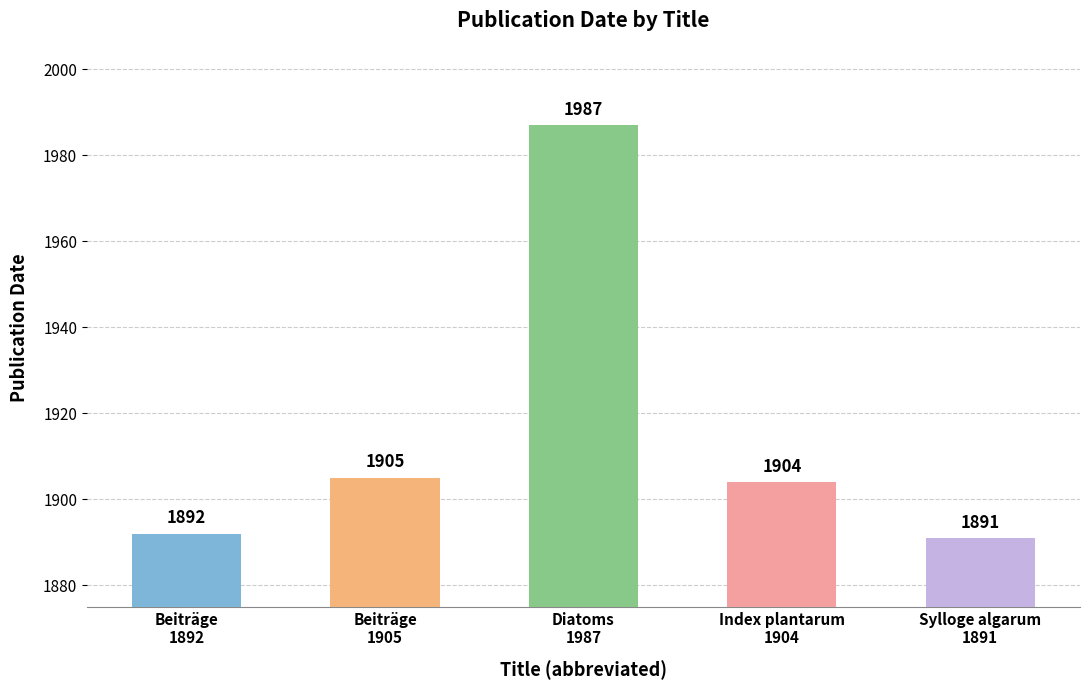

What is the difference between the values at Beiträge
1905 and Index plantarum
1904?

1